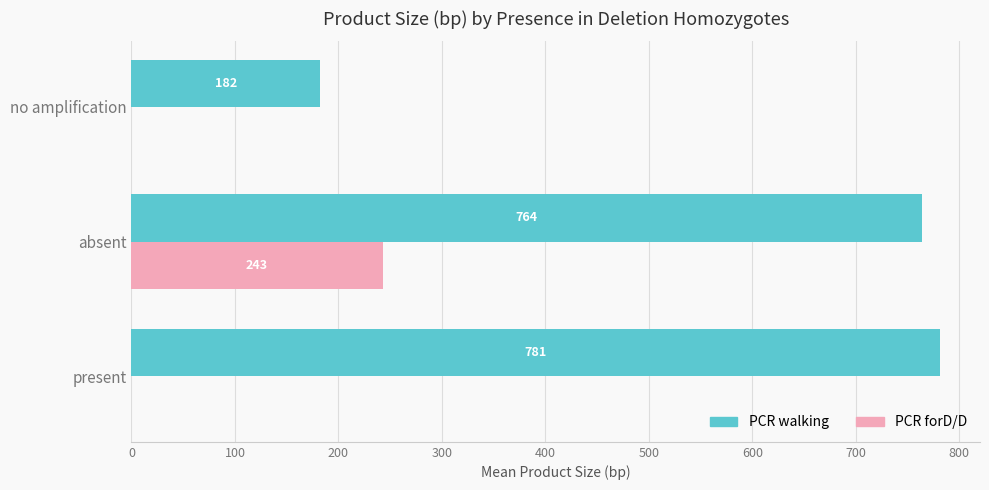

Which series has the widest spread of values?

PCR walking